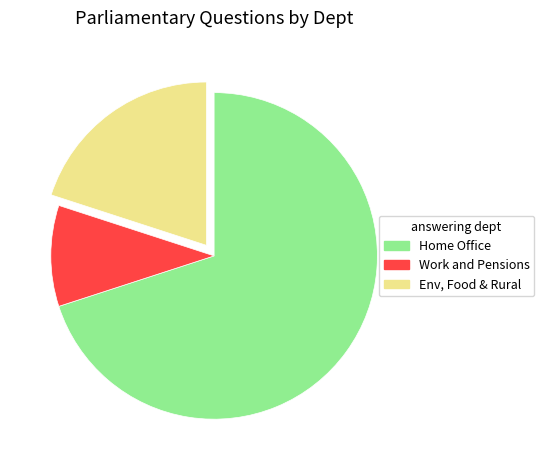

How many slices are in this pie chart?

3